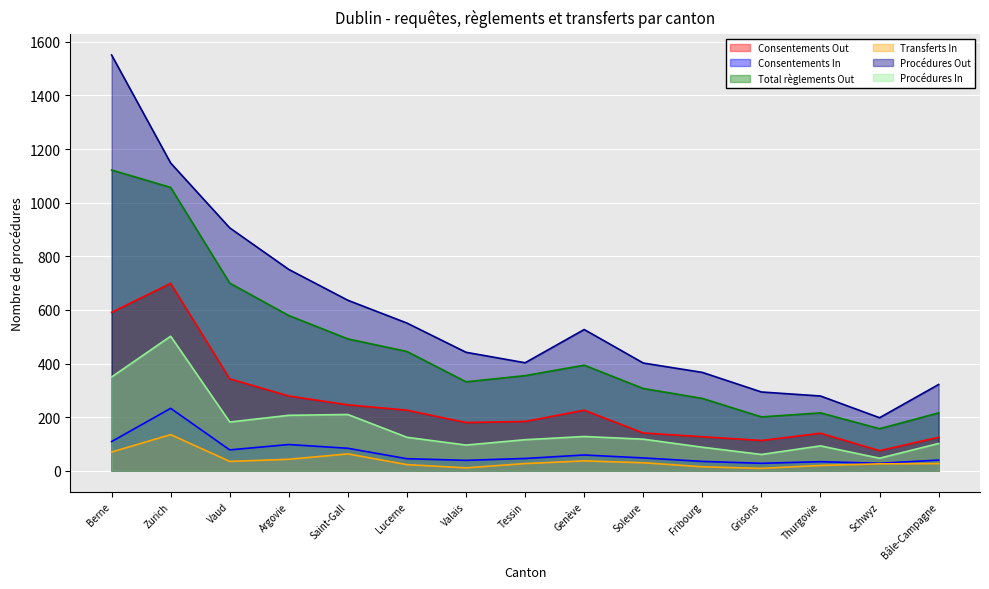

What is the difference between the Consentements Out values at Thurgovie and Zurich?

559